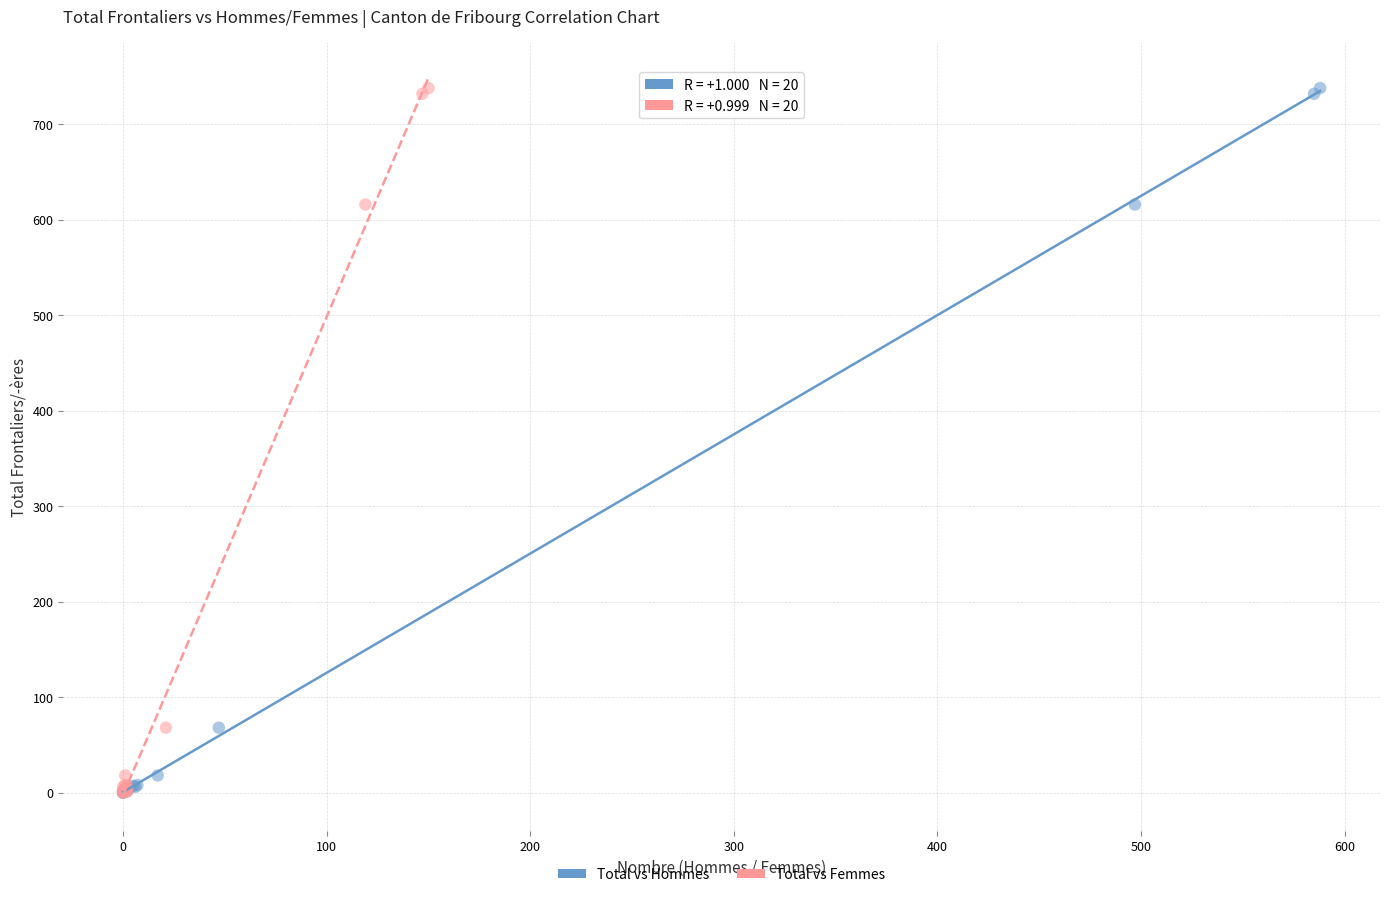

What are all the series names shown in the legend?

Total vs Hommes, Total vs Femmes